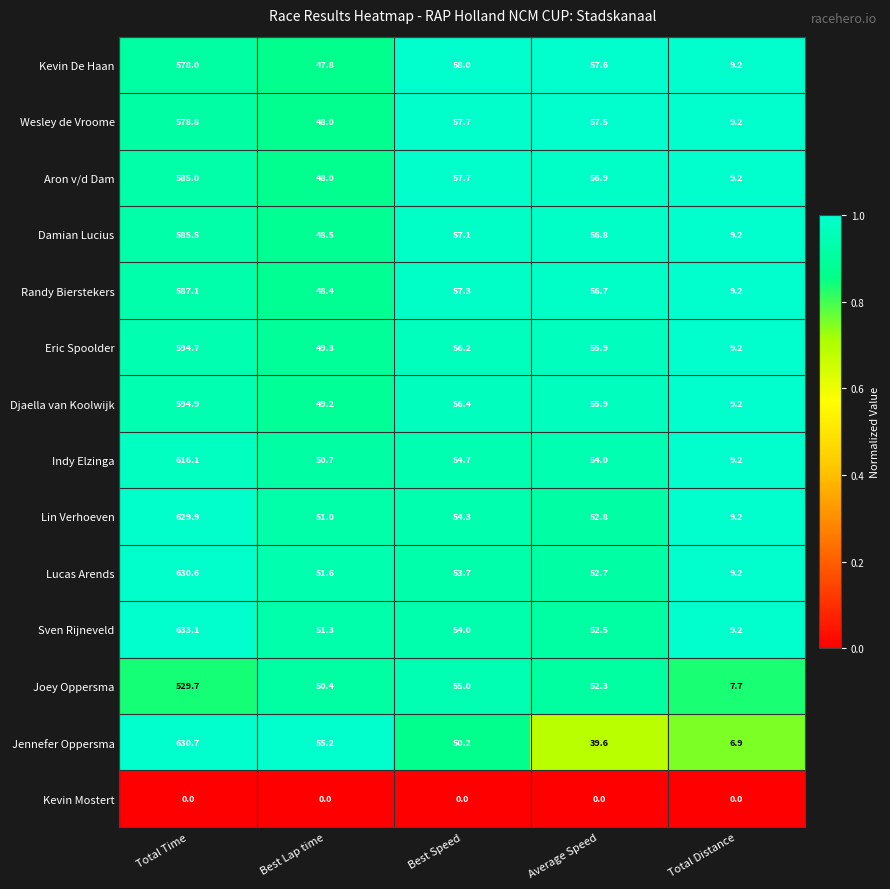

What is the highest value of the Wesley de Vroome series?

578.8